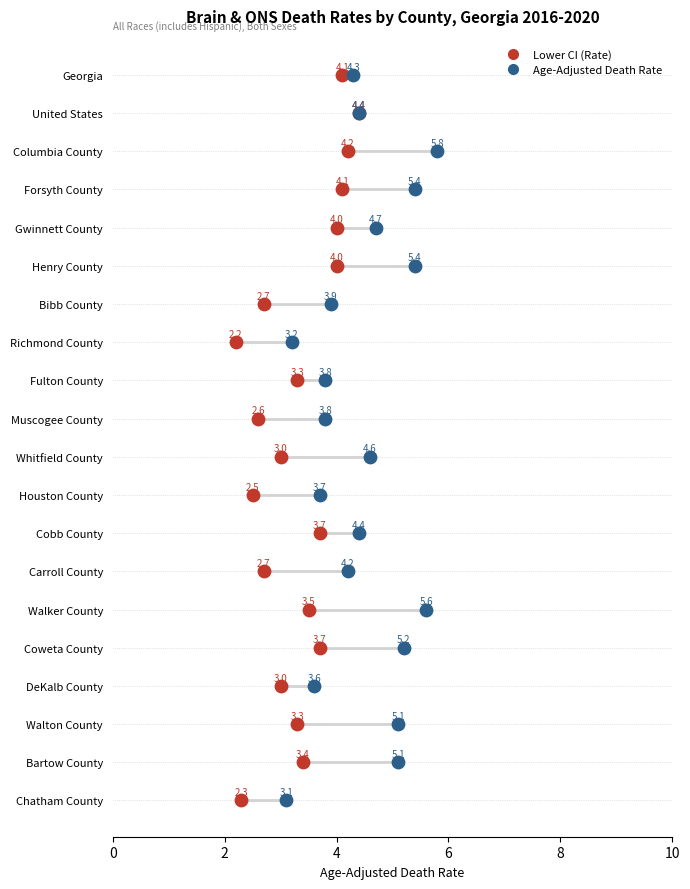

What are all the series names shown in the legend?

Lower CI (Rate), Age-Adjusted Death Rate